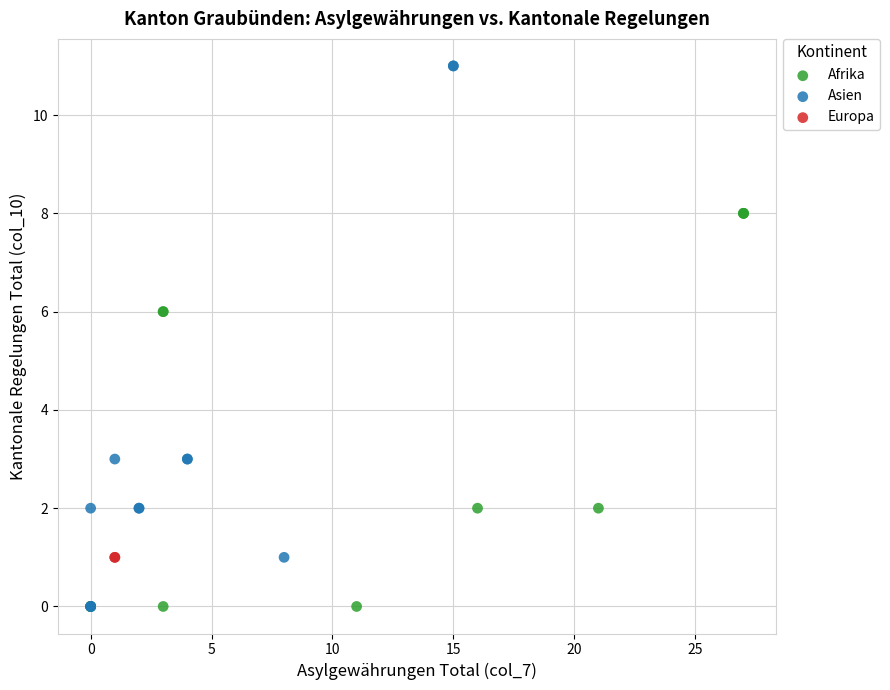

What are all the series names shown in the legend?

Afrika, Asien, Europa